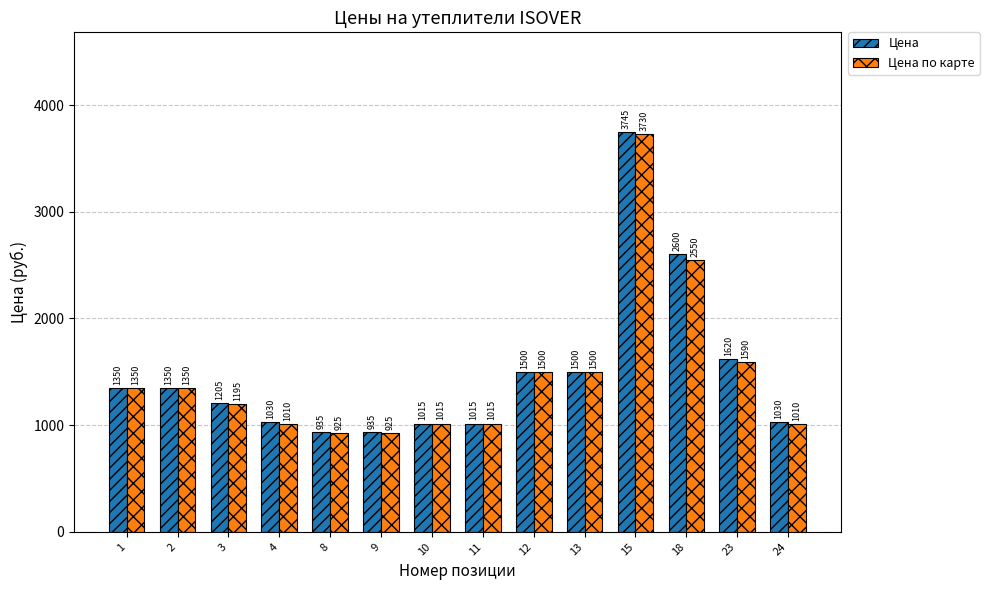

Rank the series at 8 from lowest to highest value.

Цена по карте, Цена